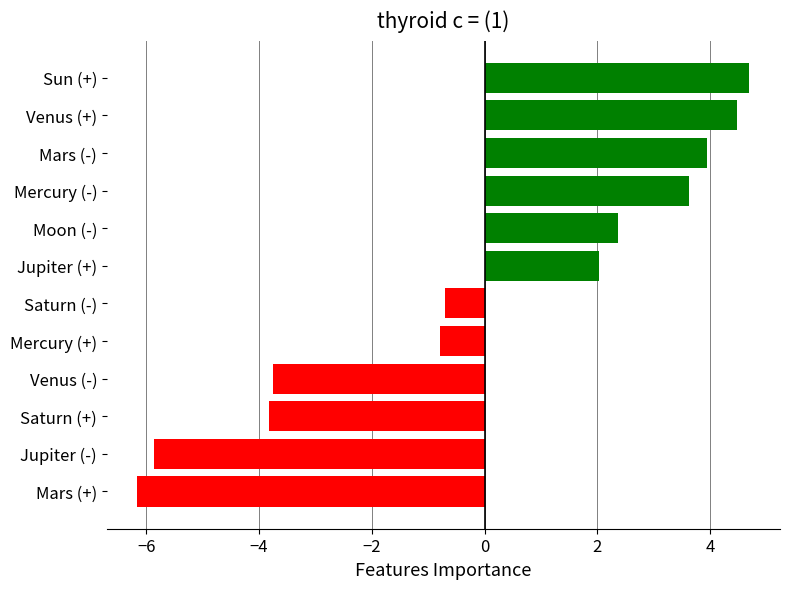

Which has a higher value, Moon (-) or Jupiter (-)?

Moon (-)